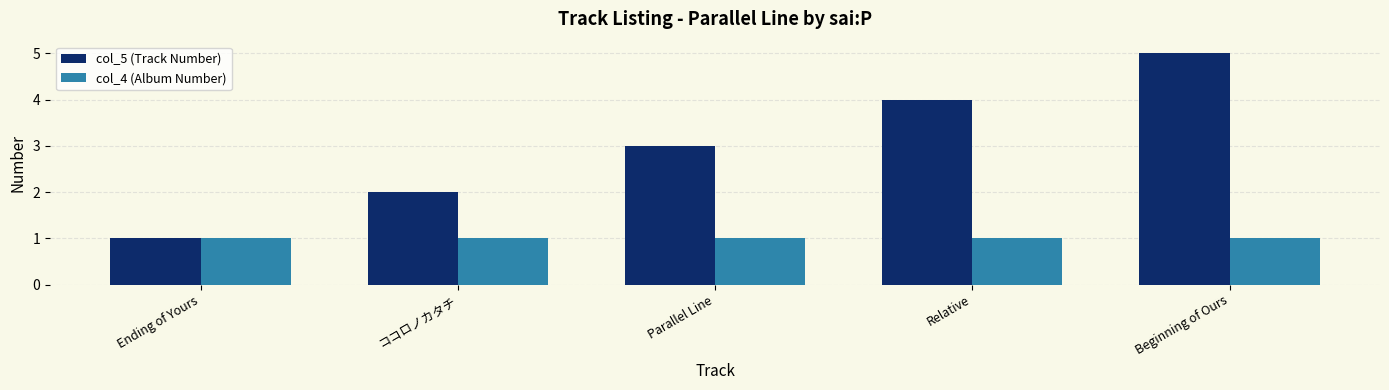

What is the smallest value displayed?

1